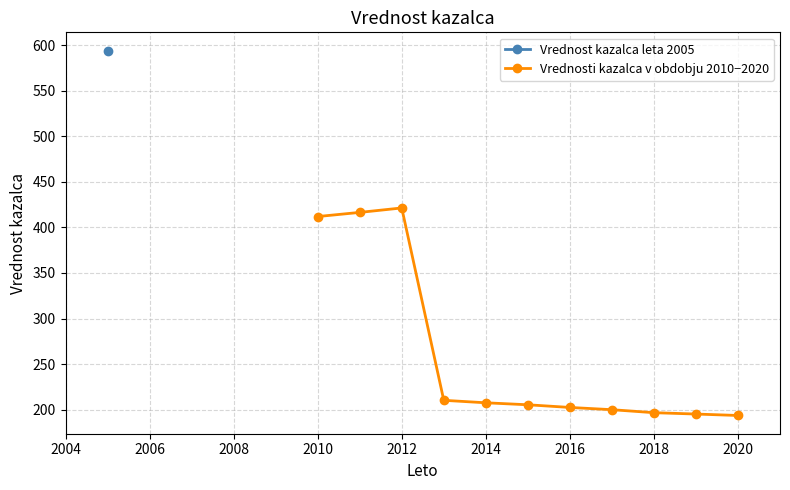

What is the average value?

260.1